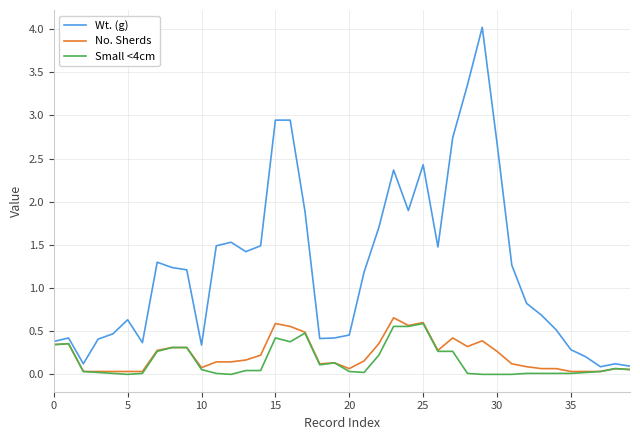

Which series has the widest spread of values?

Wt. (g)